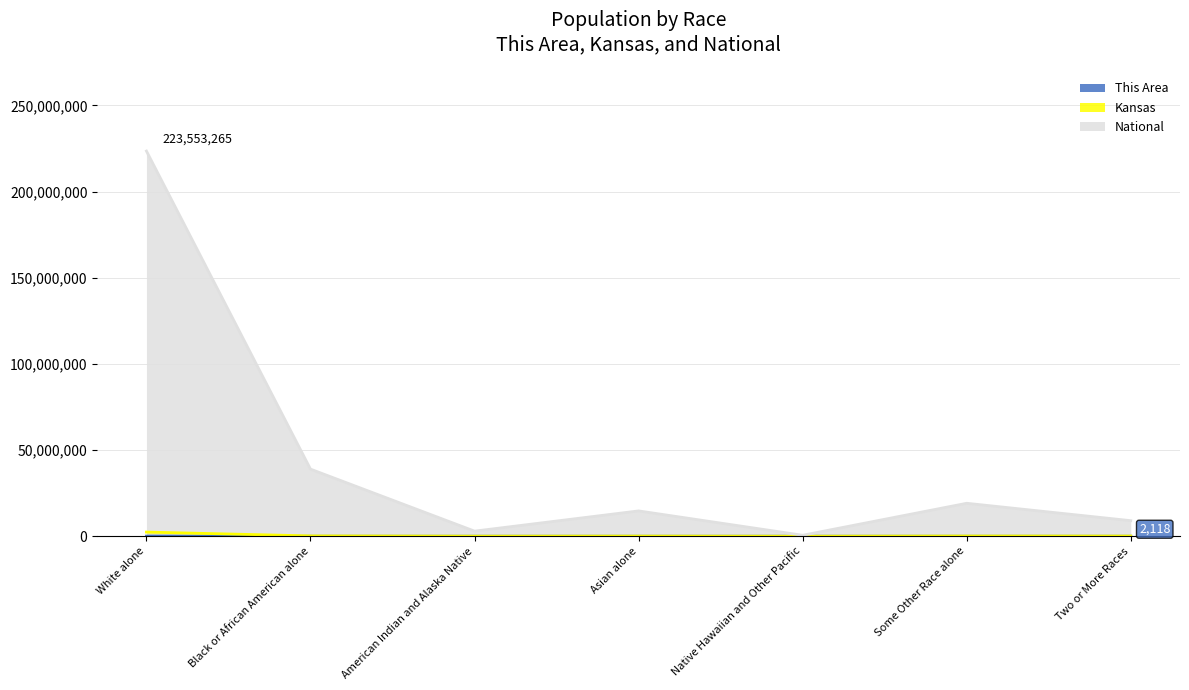

Reading left to right, extract all data points from this chart.

This Area: 50496	3241	322	2787	86	1084	2118
Kansas: 2391044	167864	28150	67762	2238	110127	85933
National: 223553265	38929319	2932248	14674252	540013	19107368	9009073